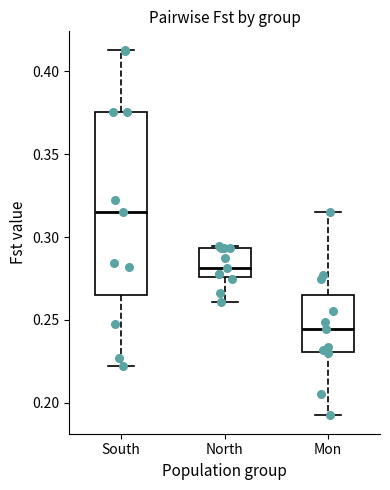

Which box is the tallest, from its lower edge to its upper edge?

South